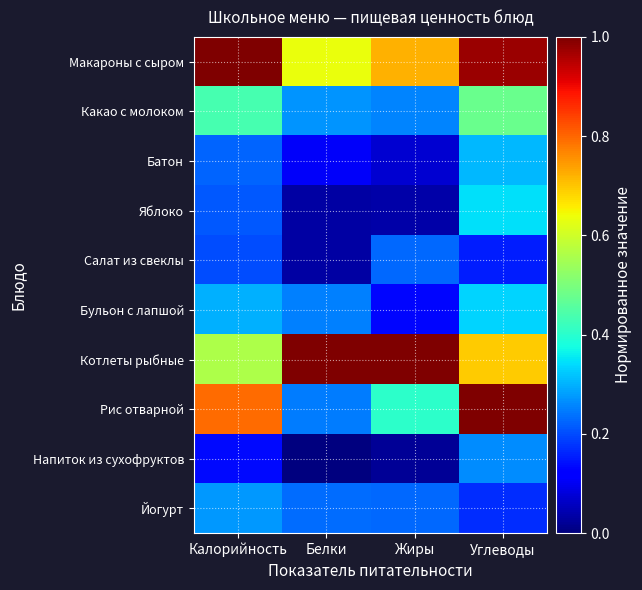

What is the total value across all series at Калорийность?

4.1